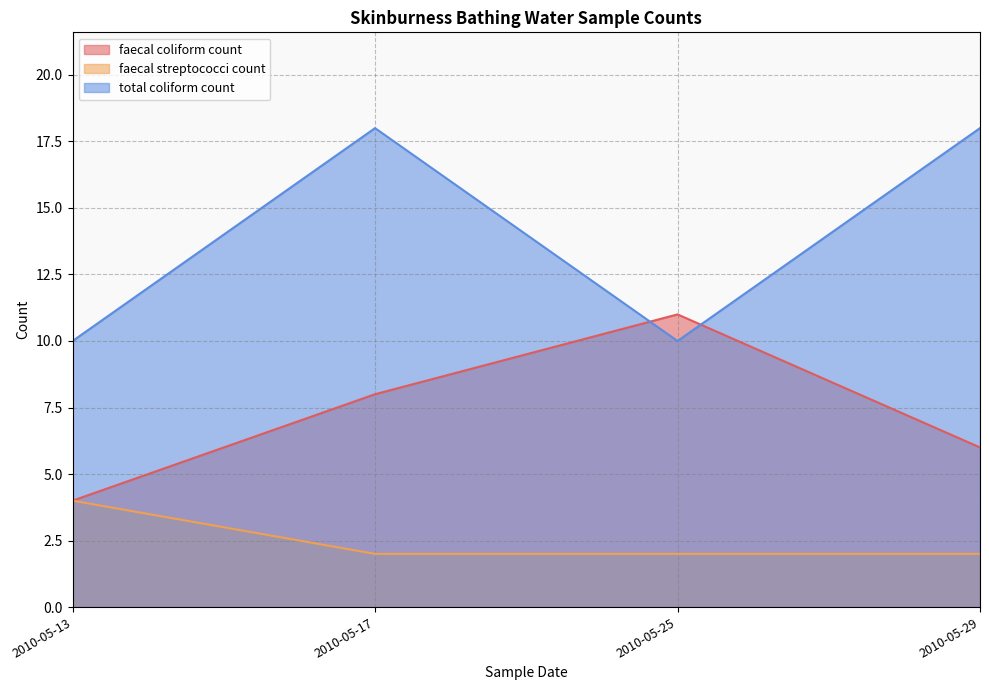

True or false: faecal coliform count and faecal streptococci count cross at least once.

False